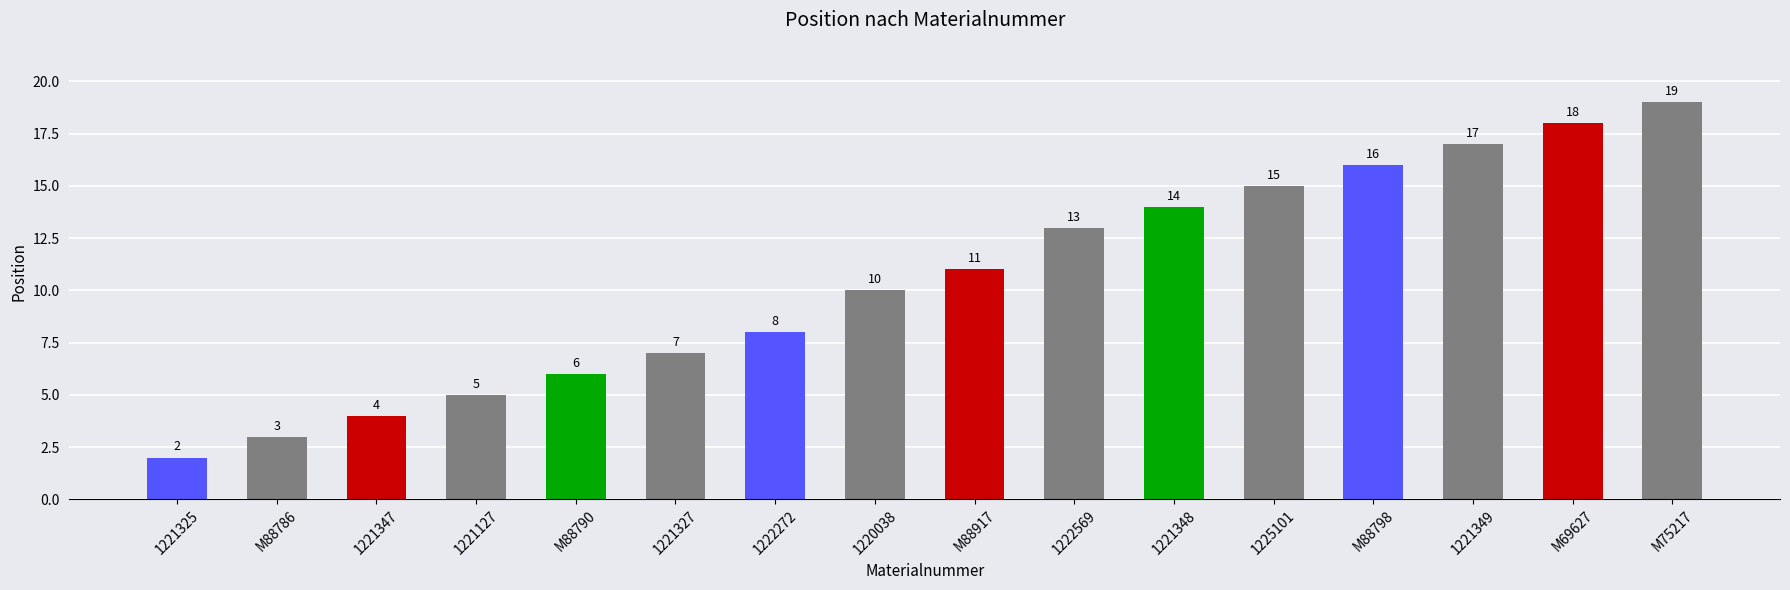

What value does the data have at 1221127?

5